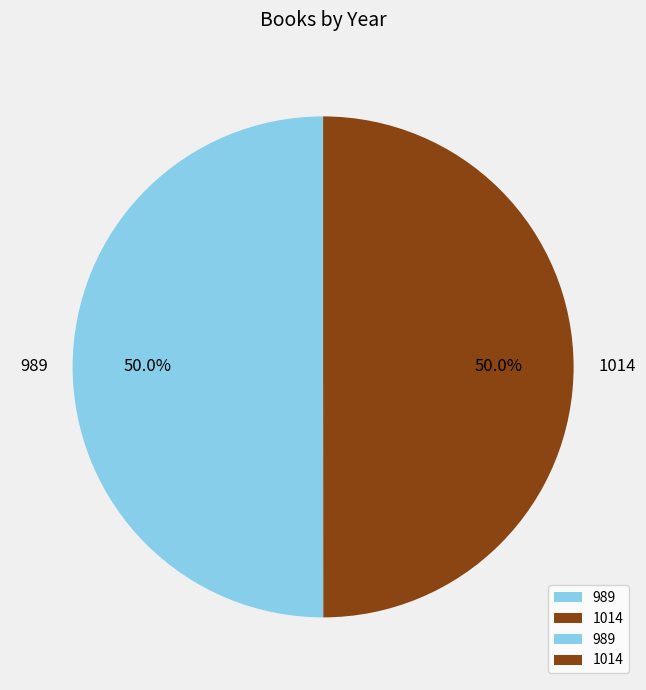

Is it true that 1014 is 50% of the pie?

True